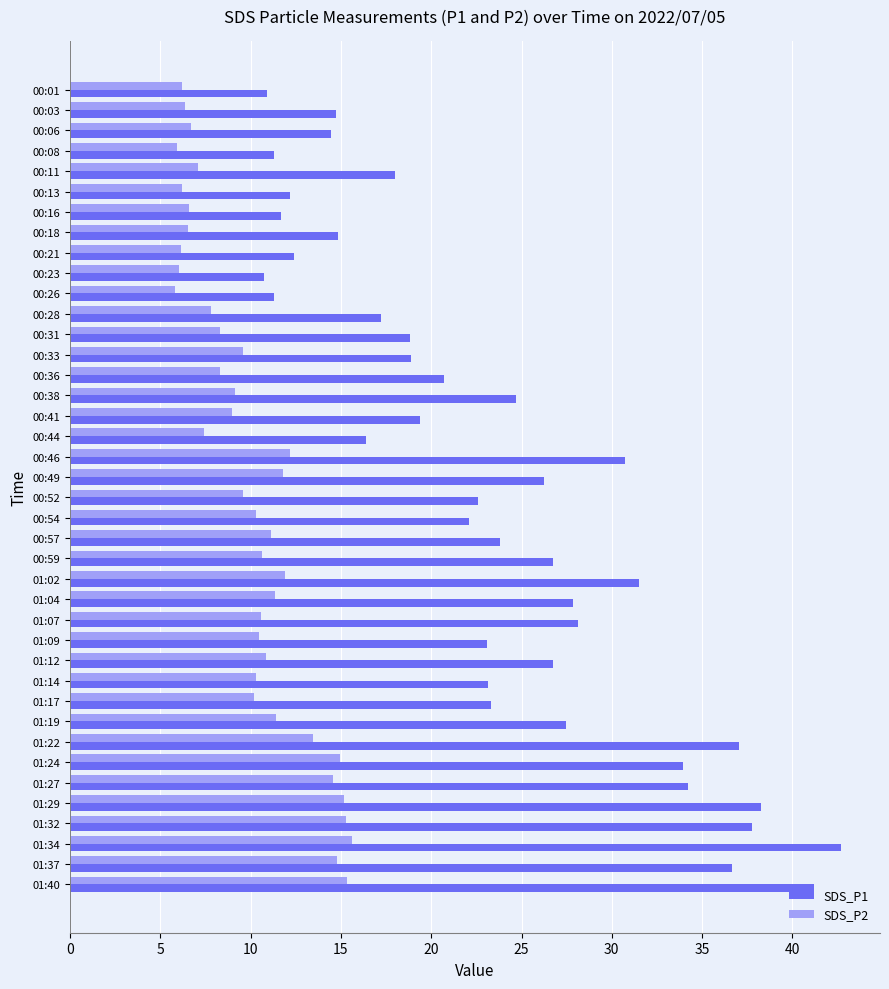

Which series has the largest range (max minus min)?

SDS_P1